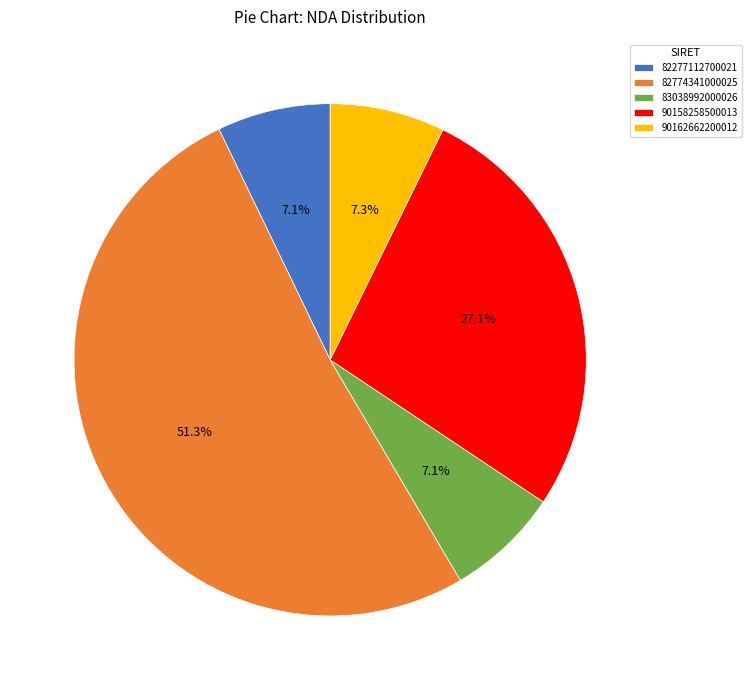

Which slice represents more than half of the pie?

82774341000025